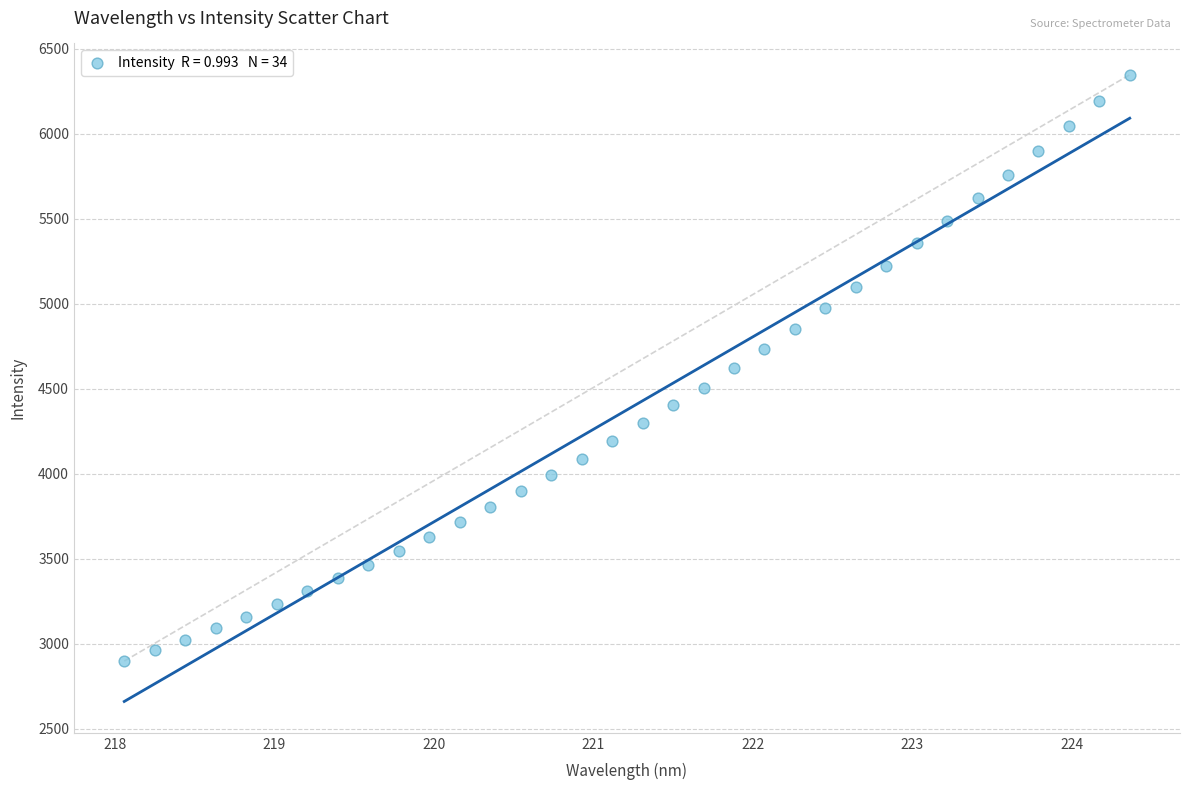

What is the range of Y values (max minus min)?

3448.9